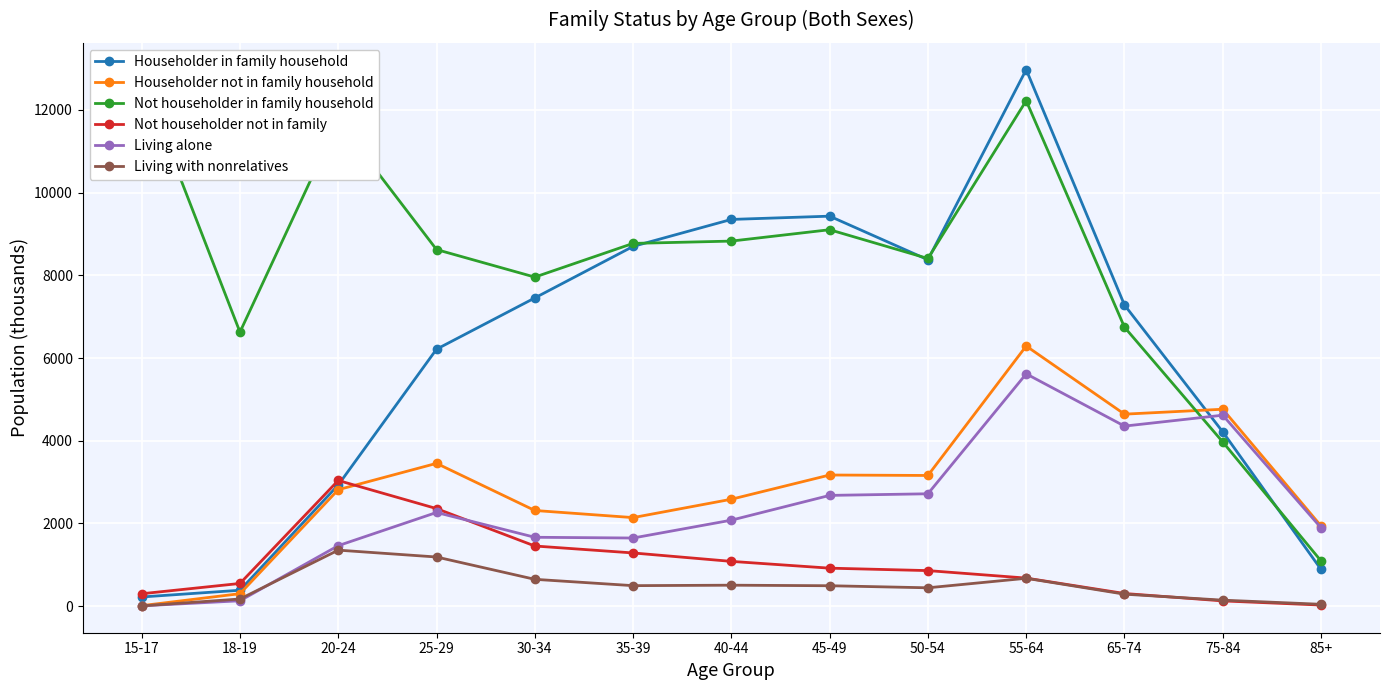

Reading left to right, what are all the values shown in this chart?

Householder in family household: 221	384	2930	6214	7454	8700	9353	9432	8377	12976	7283	4215	888
Householder not in family household: 11	301	2816	3453	2313	2141	2585	3171	3160	6291	4643	4762	1939
Not householder in family household: 12760	6628	11738	8624	7958	8773	8829	9104	8408	12224	6747	3970	1093
Not householder not in family: 299	548	3039	2359	1454	1286	1082	918	859	678	305	126	26
Living alone: 6	129	1462	2265	1665	1647	2079	2678	2717	5618	4354	4618	1895
Living with nonrelatives: 5	172	1354	1188	648	495	506	493	443	673	289	144	44